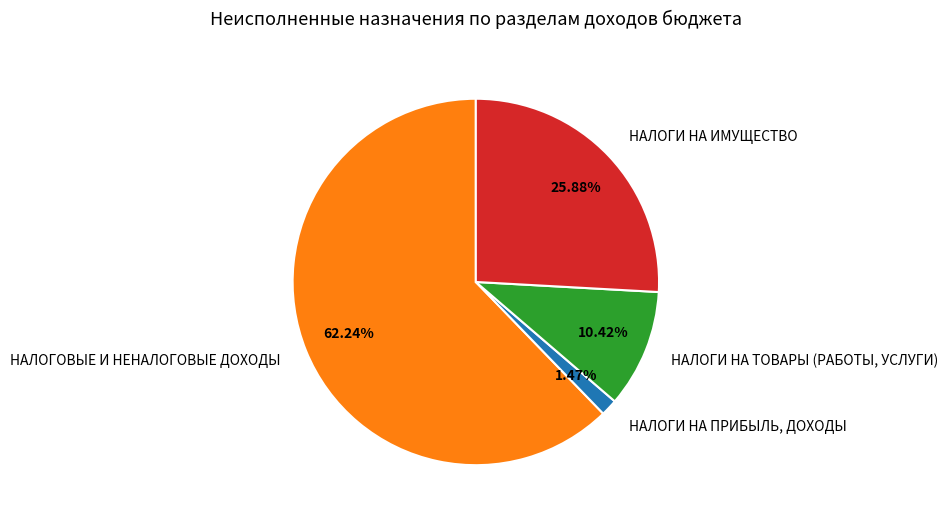

Which category has the smallest portion of the pie?

НАЛОГИ НА ПРИБЫЛЬ, ДОХОДЫ